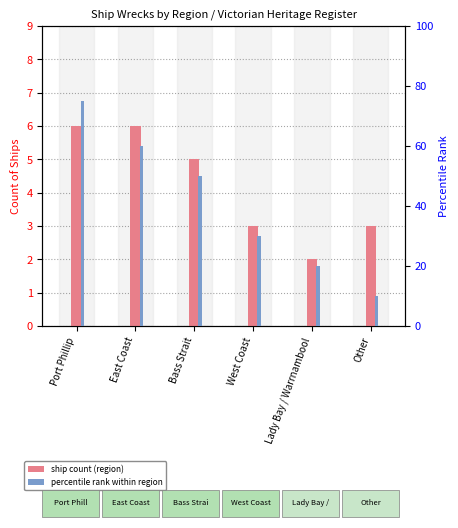

Reading left to right, extract all data points from this chart.

ship count (region): 6	6	5	3	2	3
percentile rank within region: 75	60	50	30	20	10